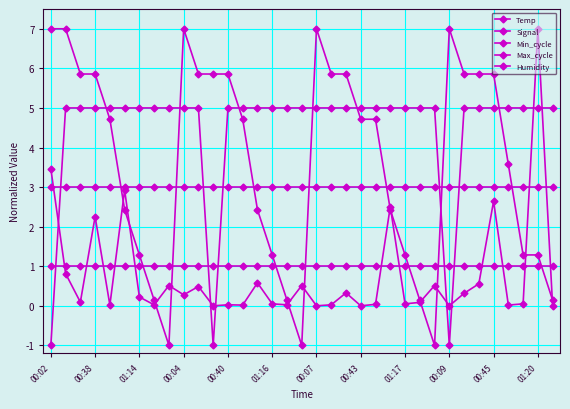

Between which two adjacent categories do Temp and Humidity first intersect?

00:40 and 01:16